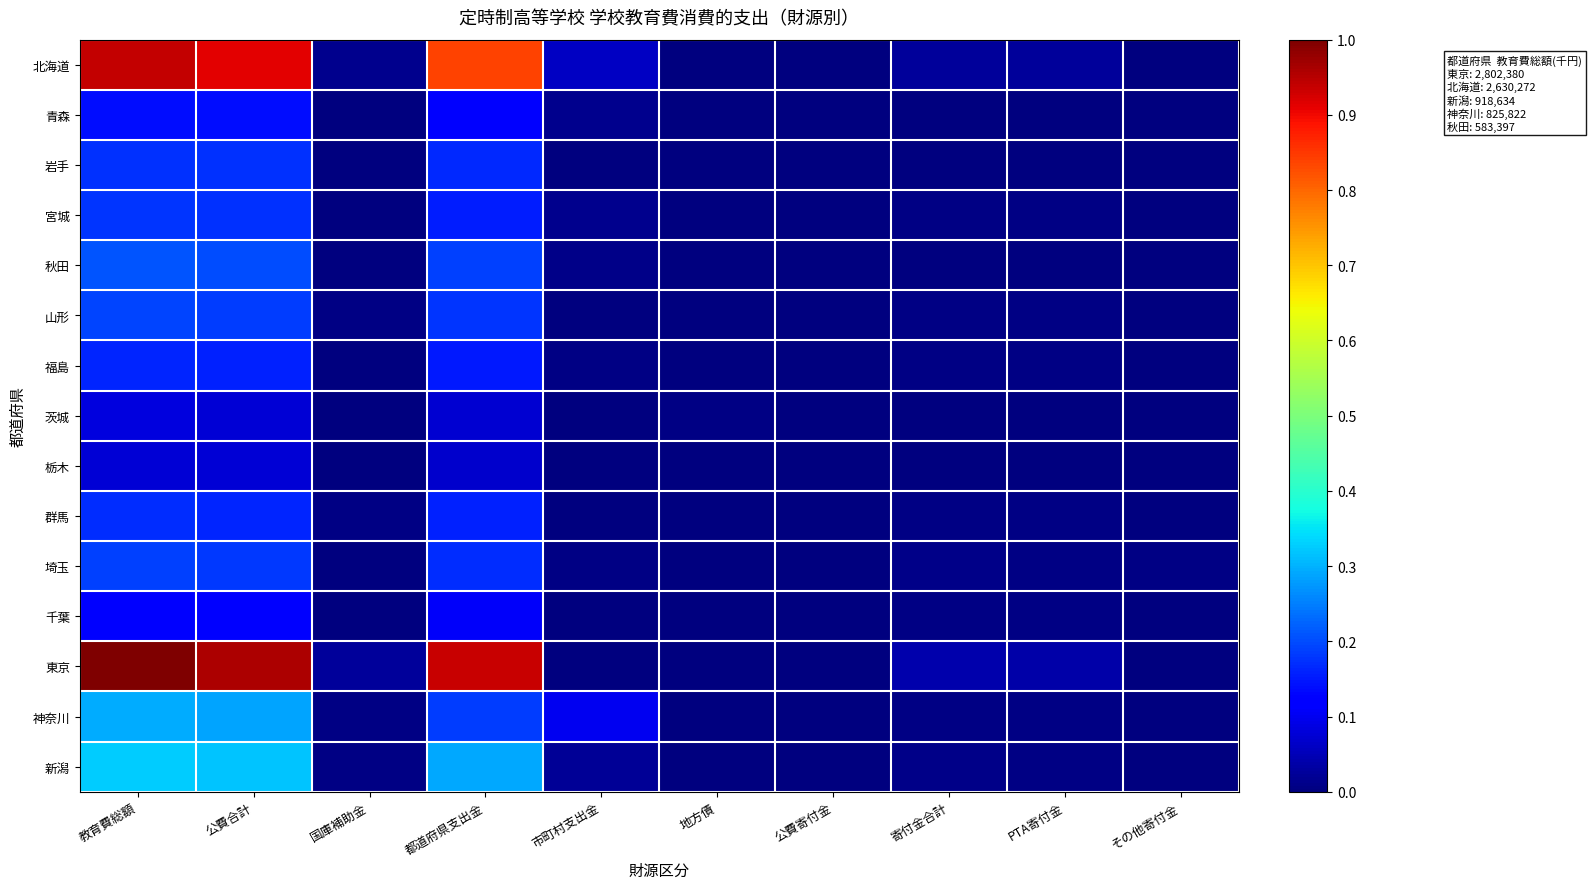

At how many categories does at least one series exceed 0?

10